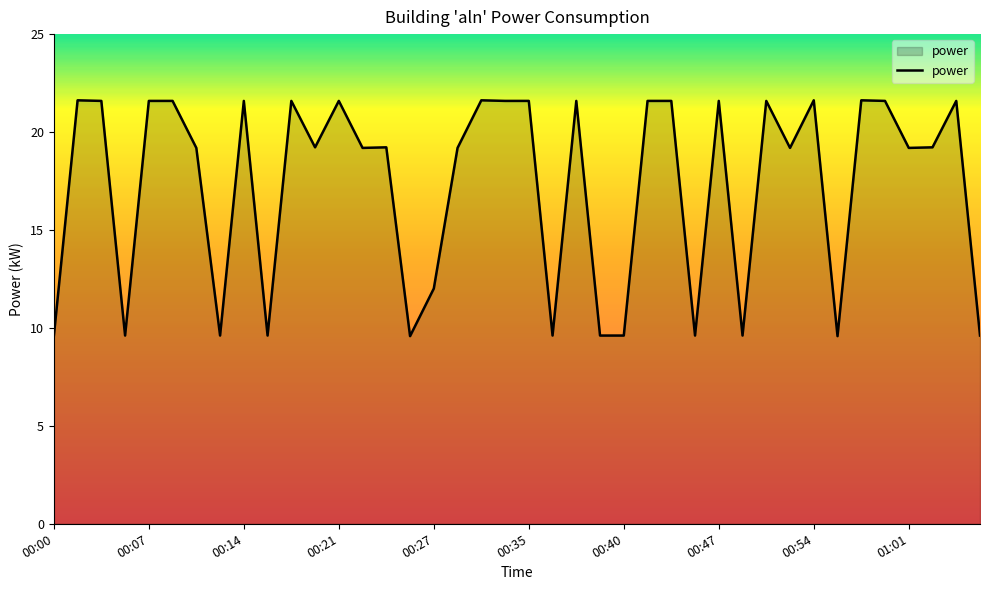

What is the difference between the maximum and minimum values?

12.0